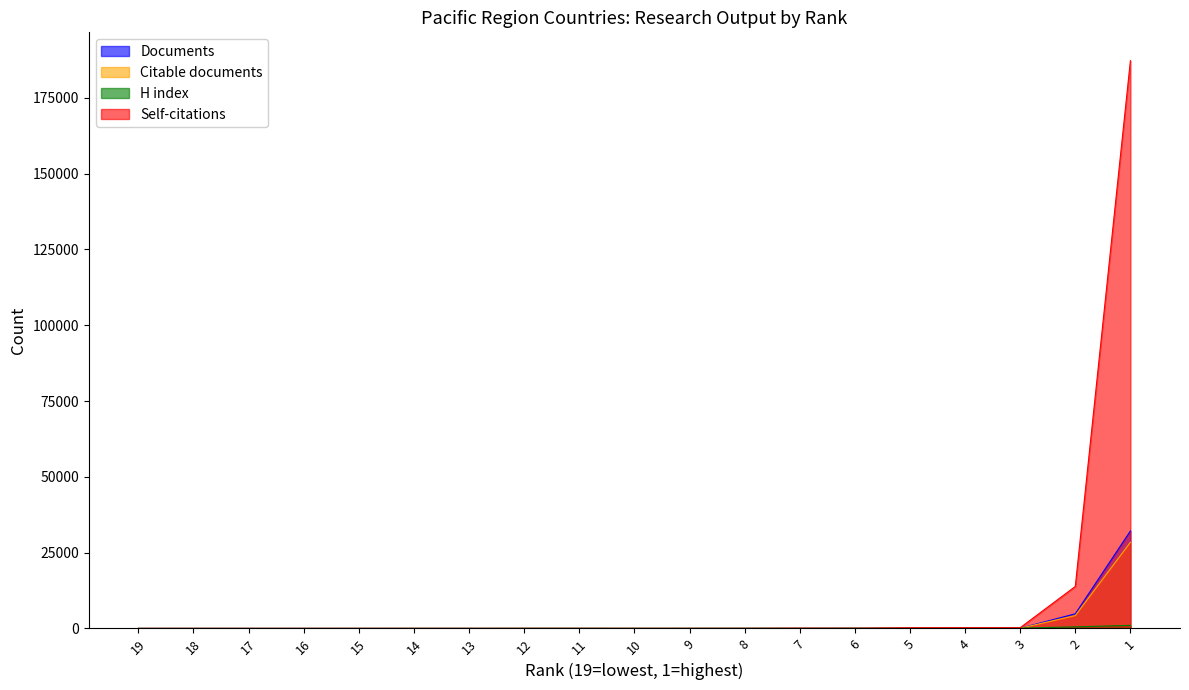

The Documents series shows 43 at 6. True or false?

True